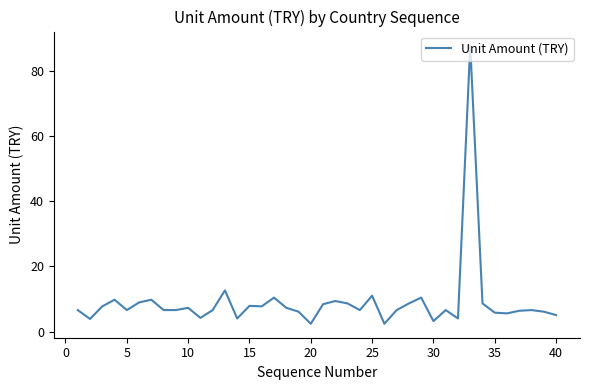

What is the greatest value displayed?

87.8